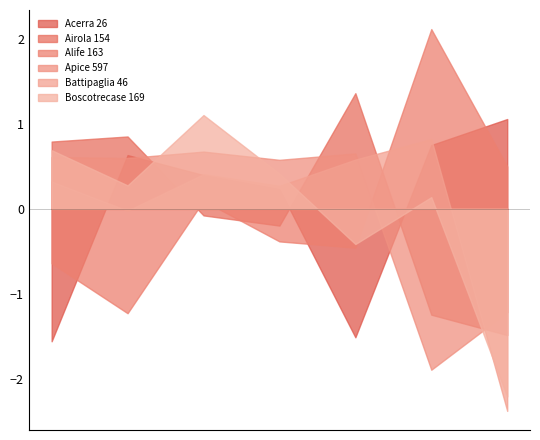

What is the minimum value shown in the chart?

-2.4